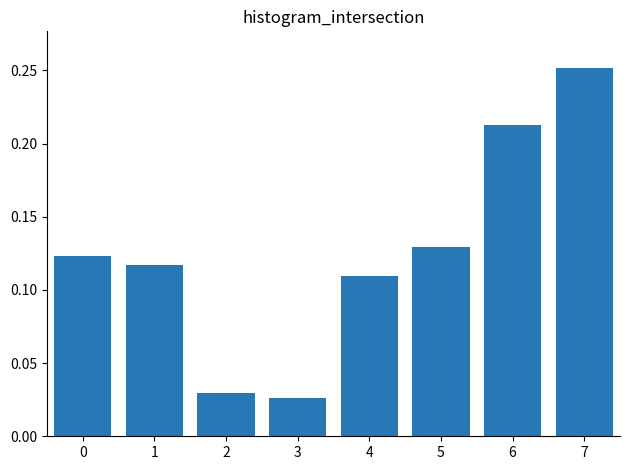

Is it true that the value at 4 is 0.2?

False